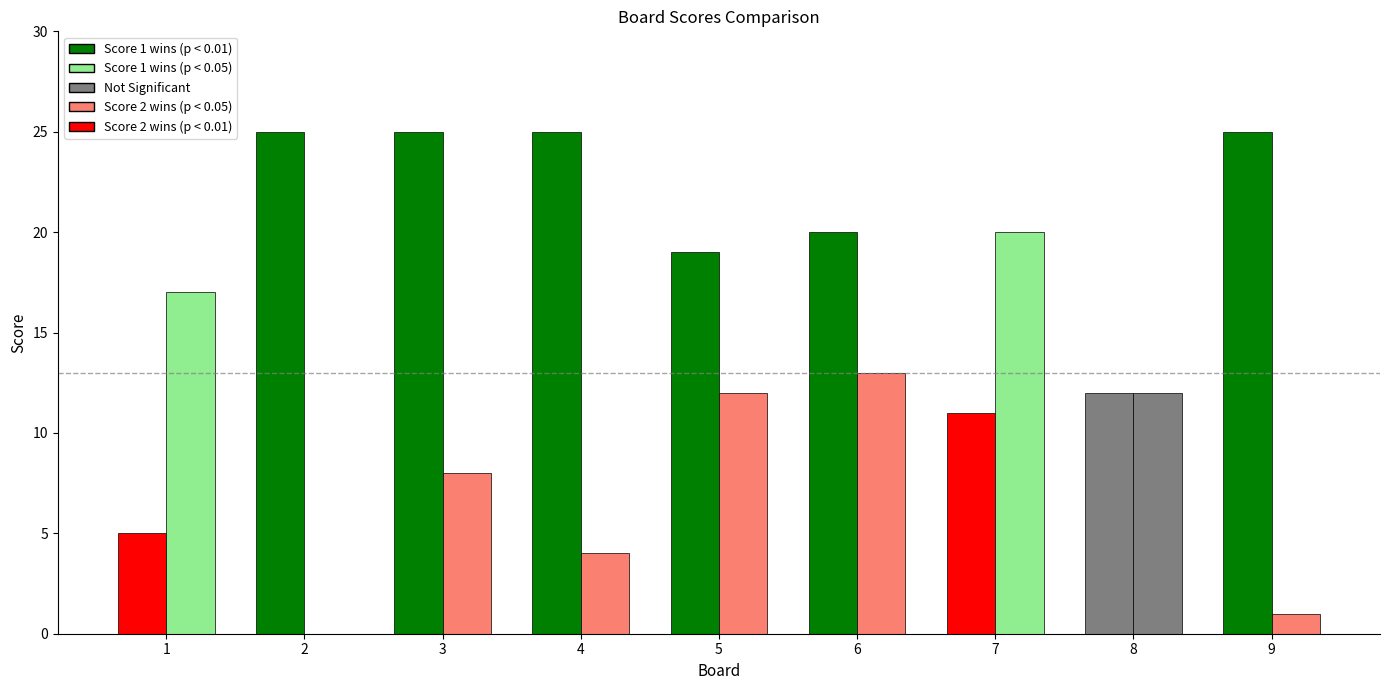

At which category is the sum across all series the highest?

3